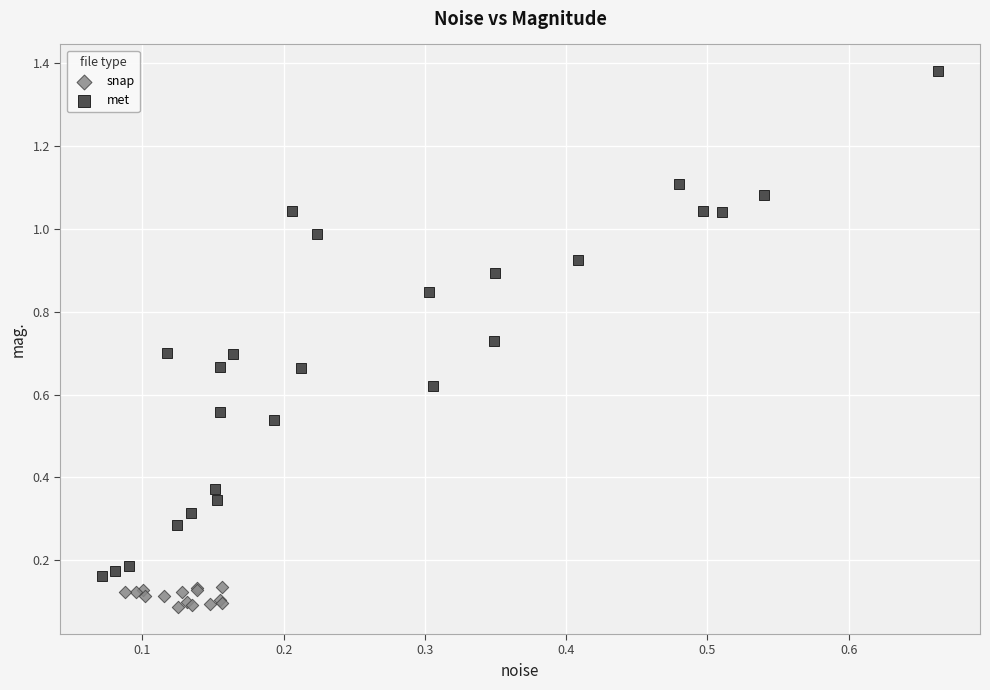

Which series reaches the minimum Y coordinate?

snap